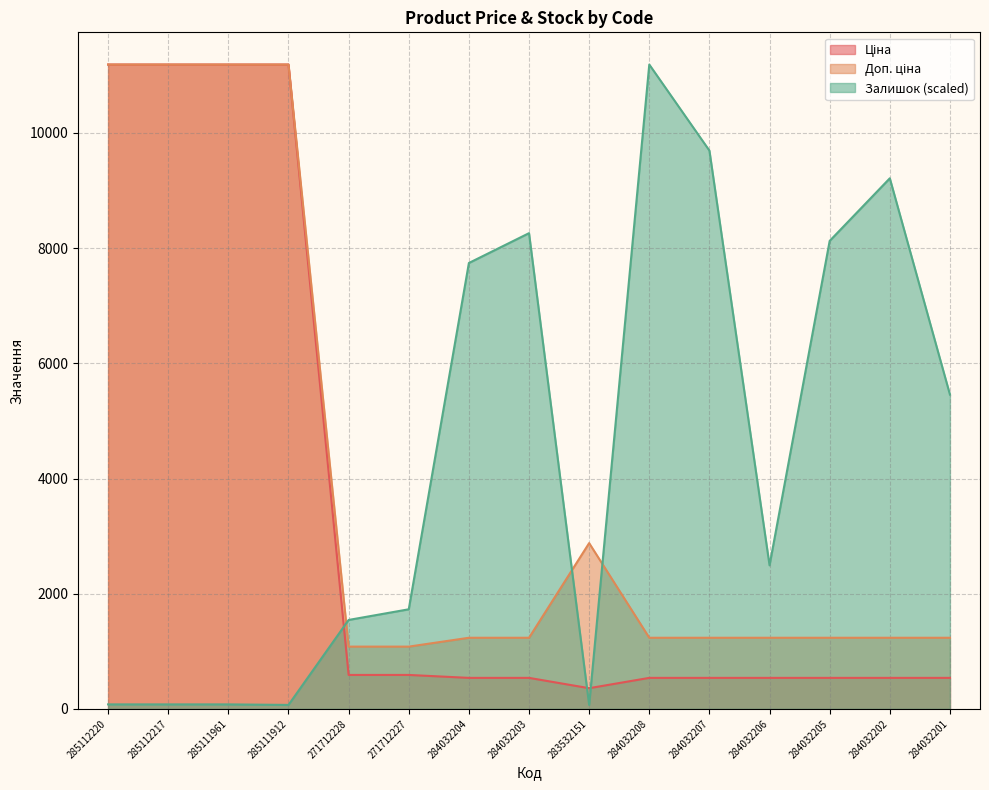

At which label does Доп. ціна first exceed 1235?

285112220